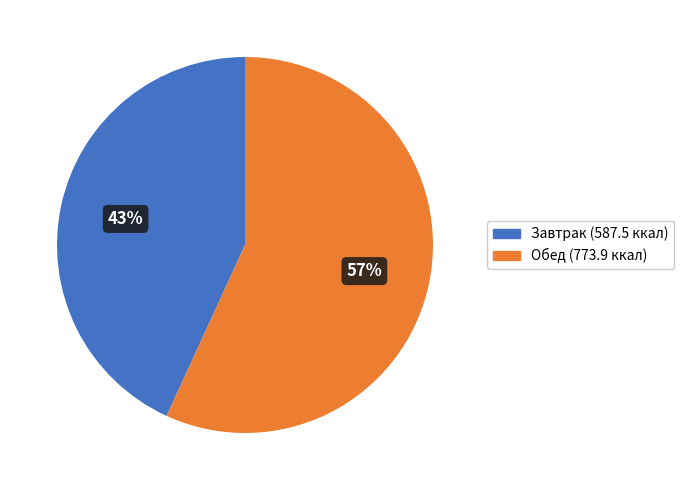

What is the smallest slice in the pie chart?

Завтрак (587.5 ккал)